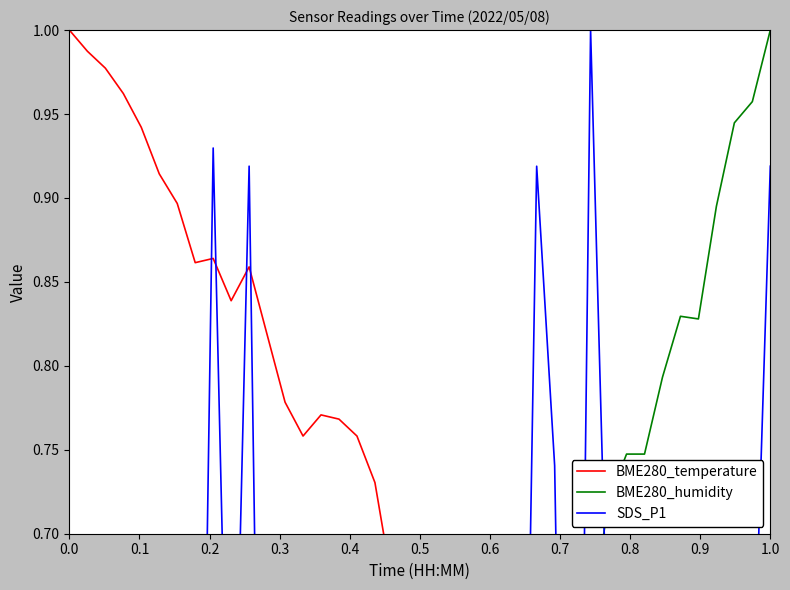

How many intersections are there between SDS_P1 and BME280_temperature?

9